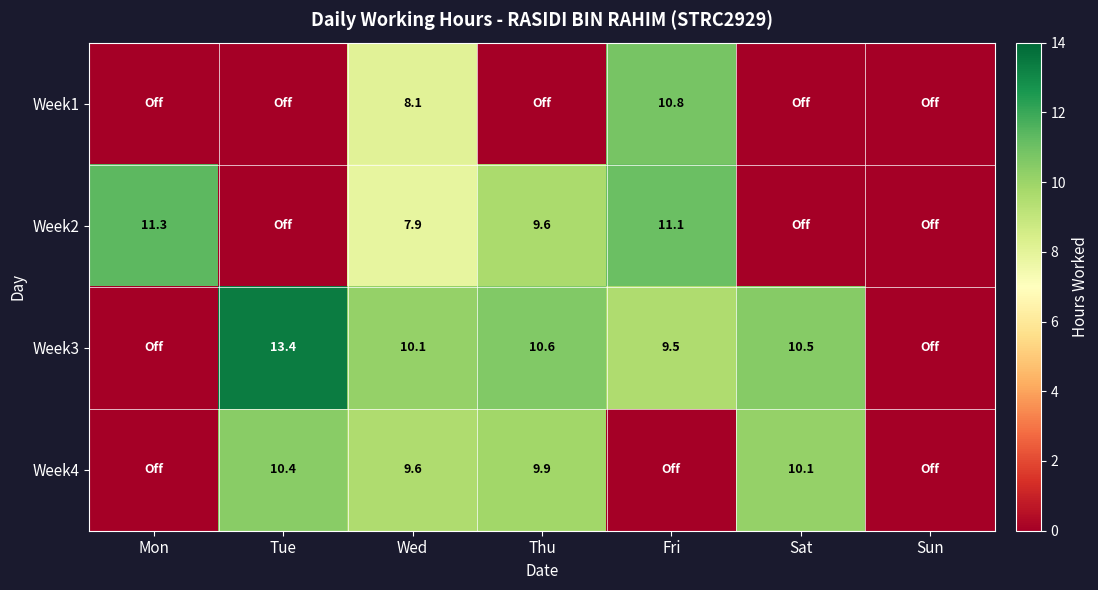

The value of Week3 at Sat is 10.5. True or false?

True